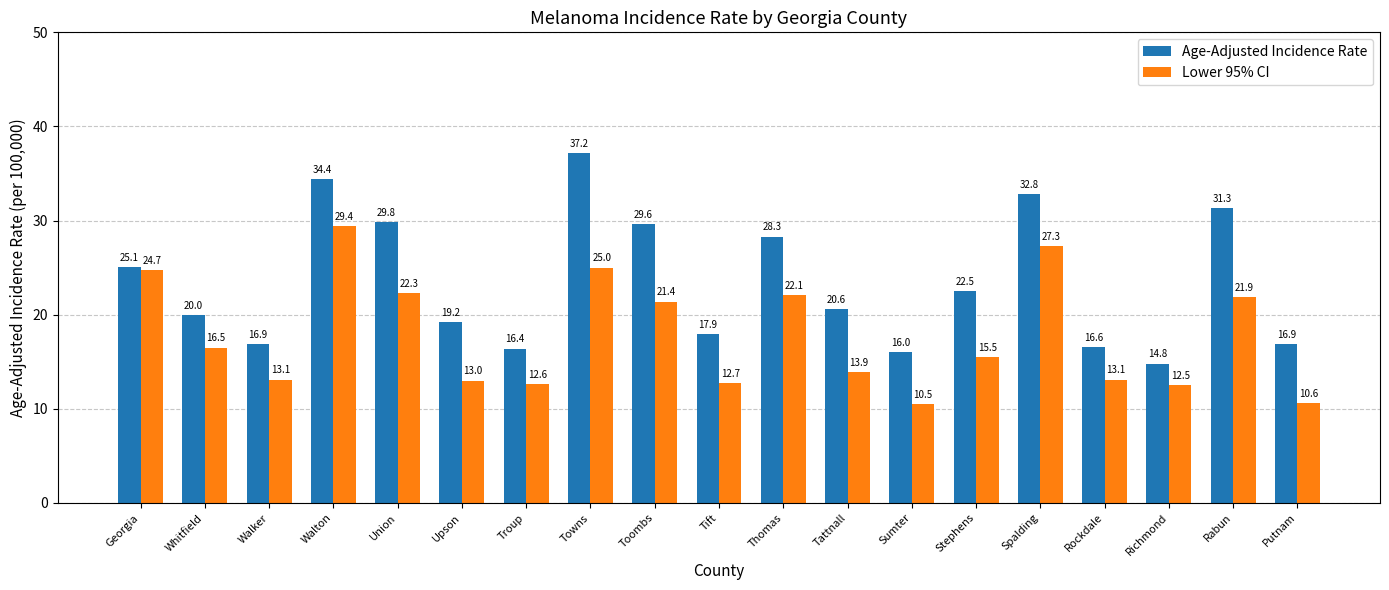

Which series has the largest range (max minus min)?

Age-Adjusted Incidence Rate